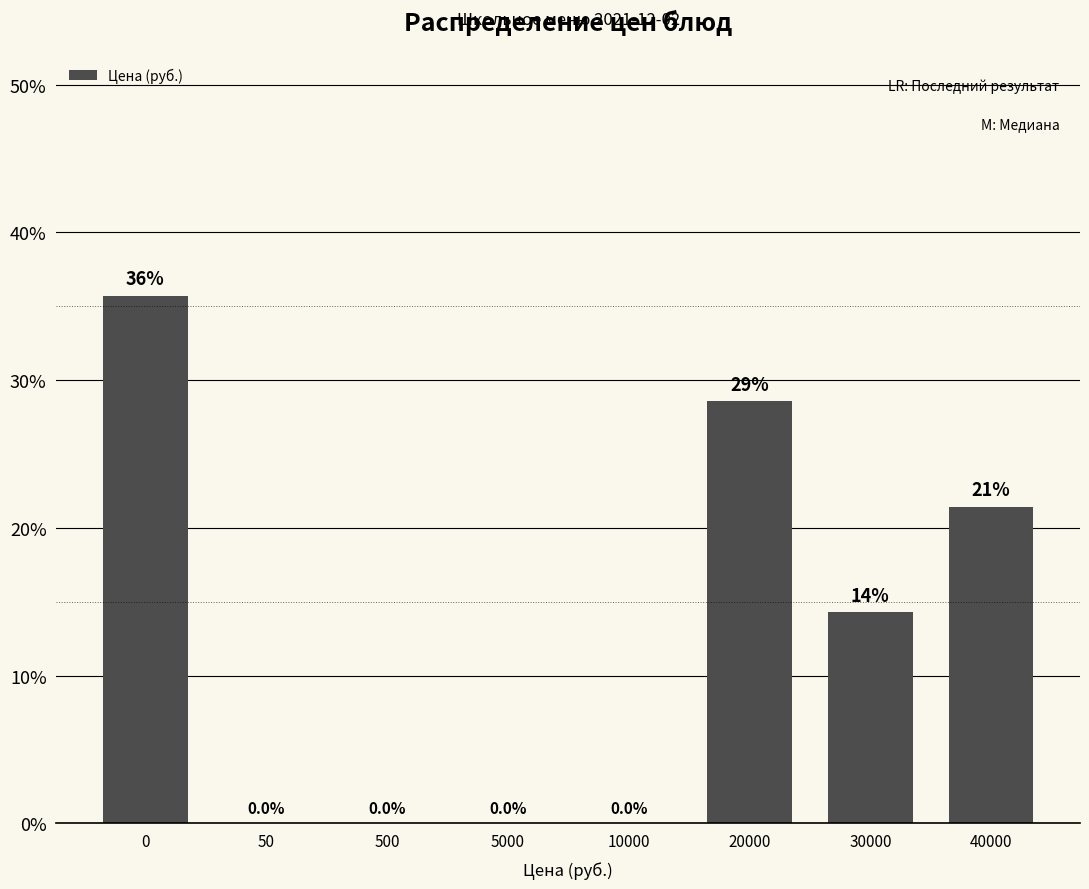

Reading right to left, extract all data points from this chart.

40000=21.4	30000=14.3	20000=28.6	10000=0.0	5000=0.0	500=0.0	50=0.0	0=35.7